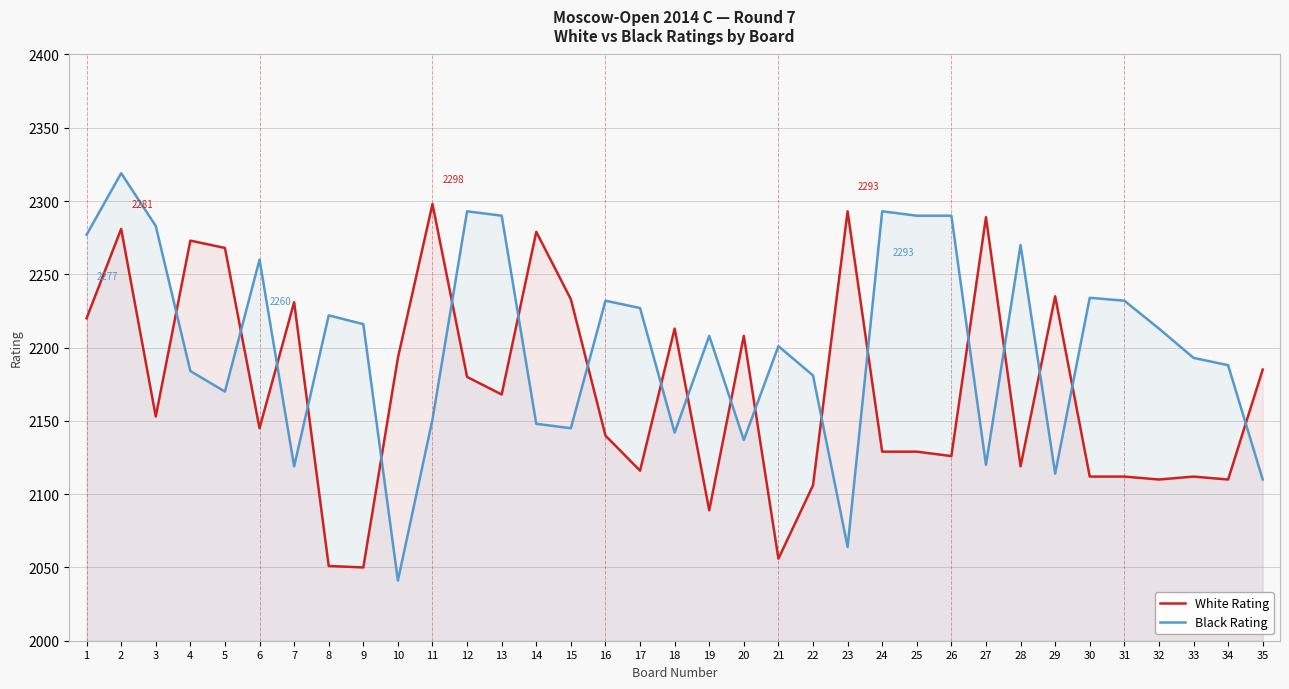

What are all the series names shown in the legend?

White Rating, Black Rating